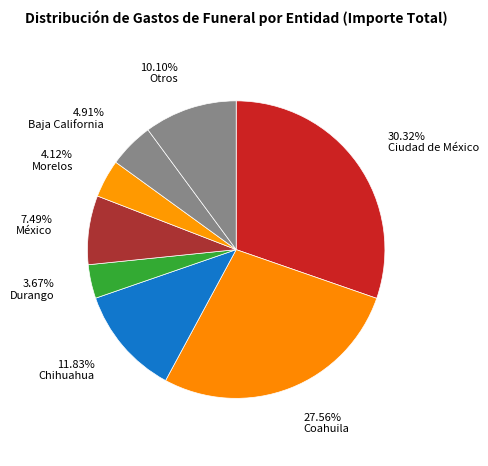

Does any single category account for the majority?

No